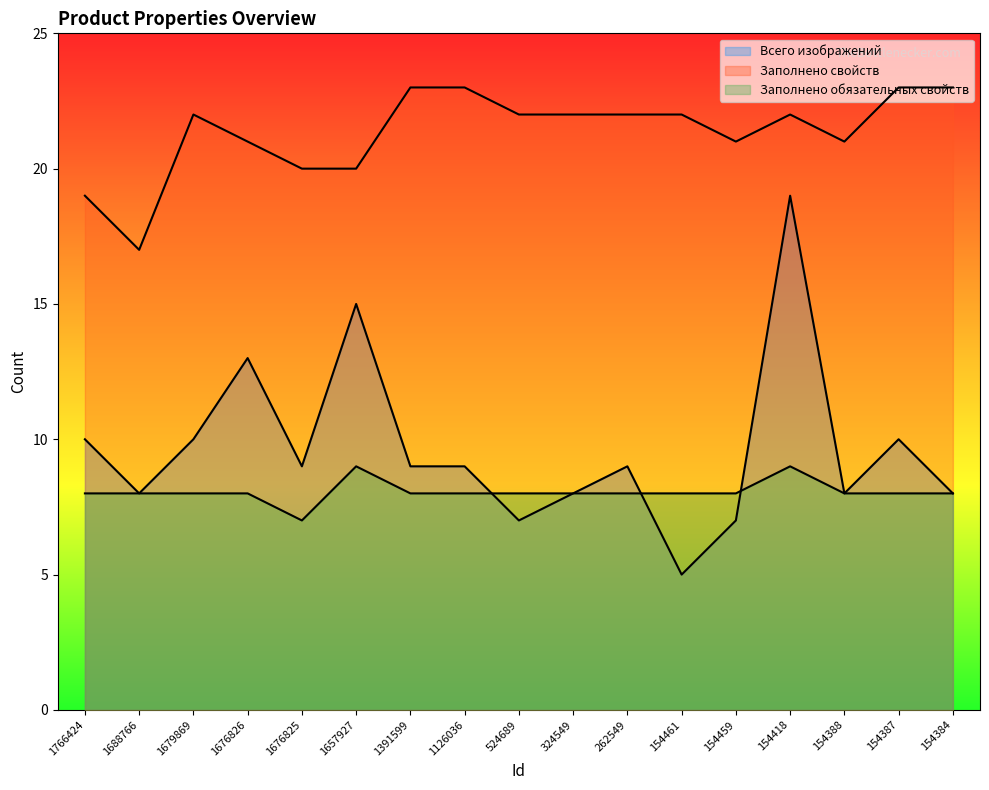

At which label is Заполнено свойств closest to 20?

1676825